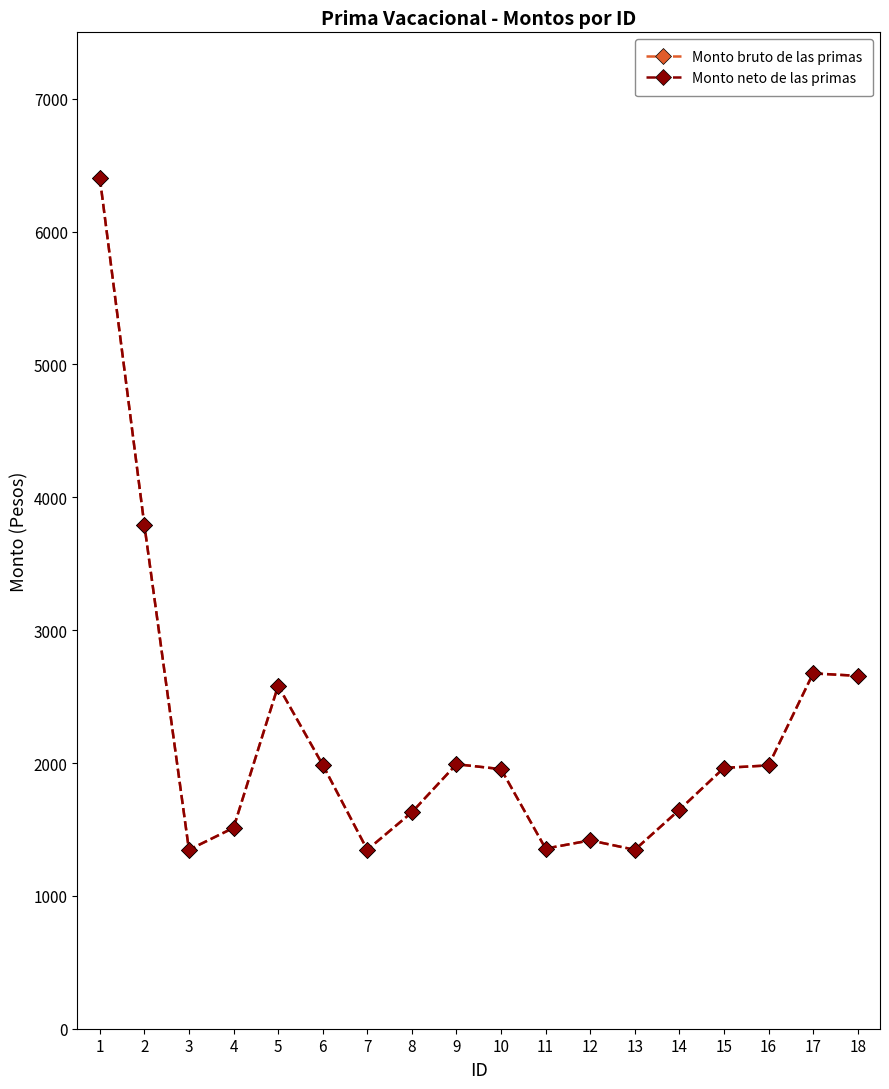

Is this an area chart (filled region under the line)?

No